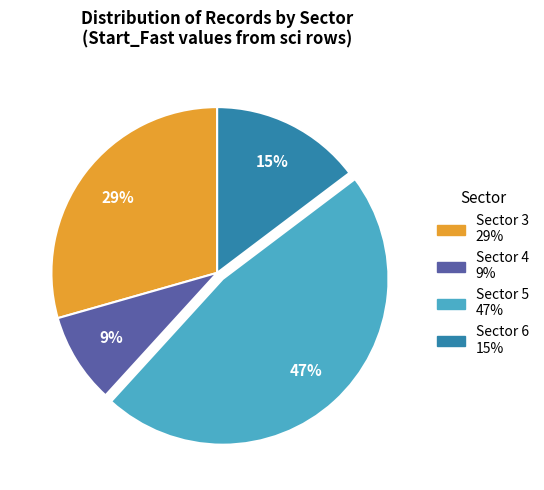

To the nearest percent, what is the average slice percentage?

25%